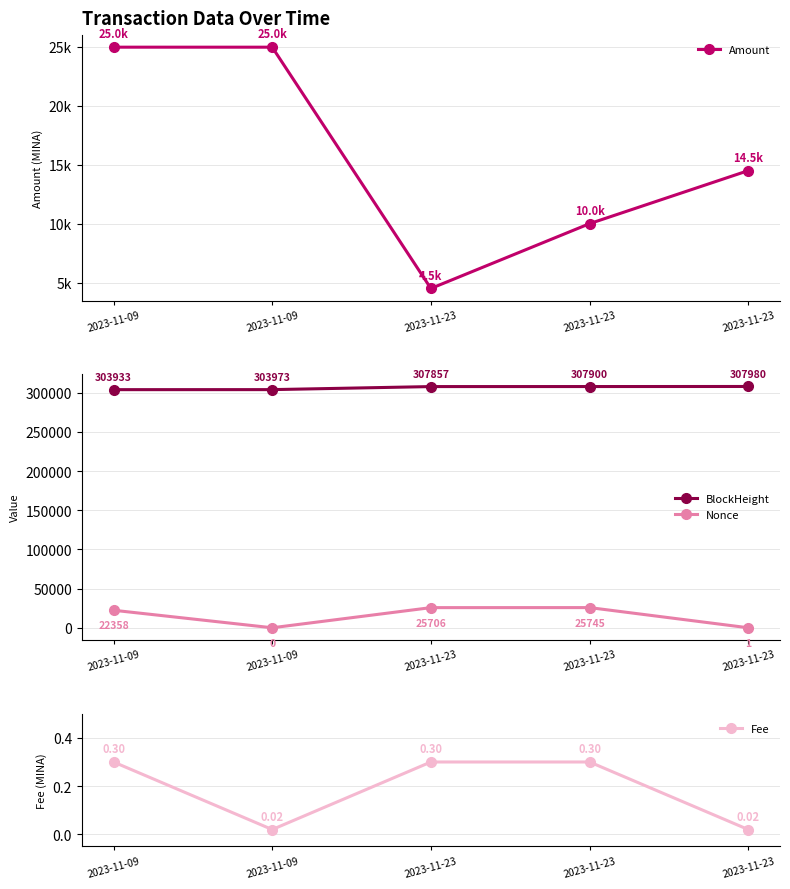

Which category has the highest value in the Nonce series?

2023-11-23